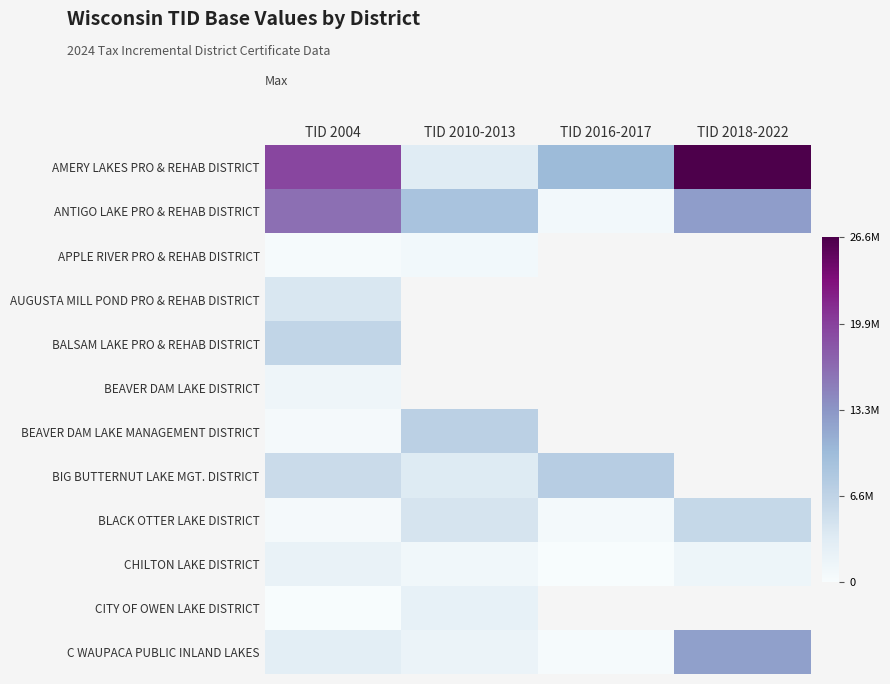

What is the sum of all CHILTON LAKE DISTRICT values?

4470500.0